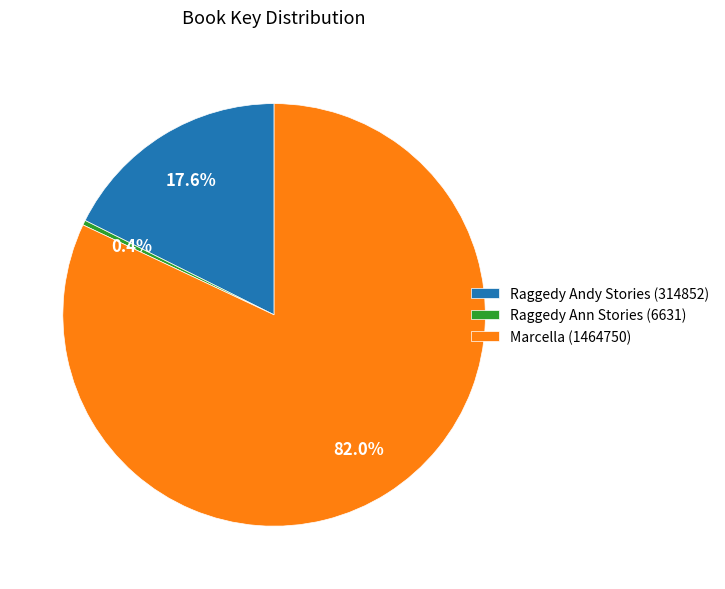

To the nearest percent, what is the difference between the largest and smallest slice percentages?

82%